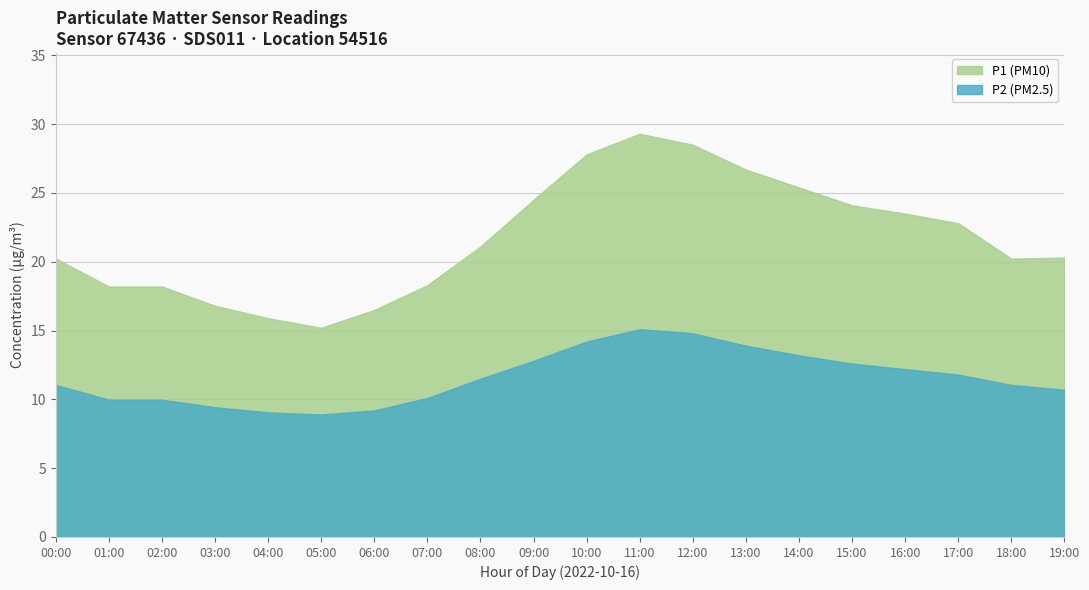

What is the value of the P2 point at the 7th from the left?

9.2